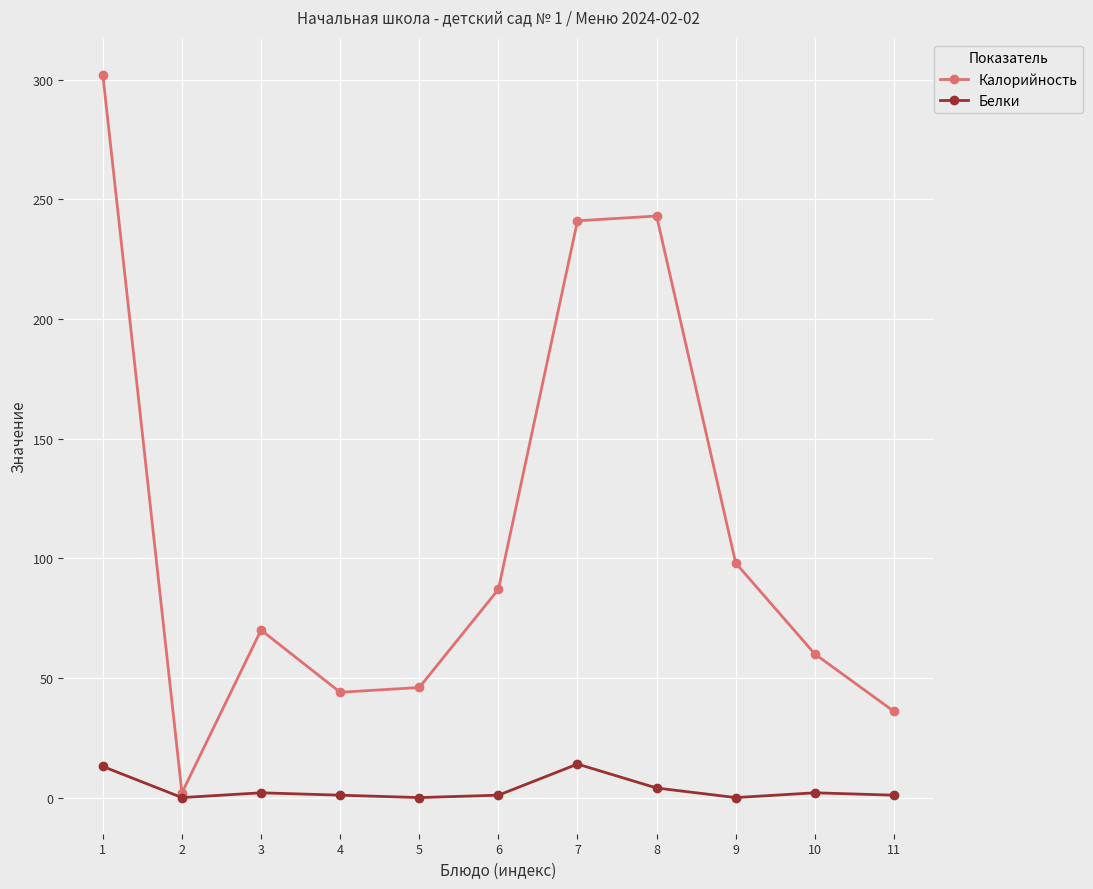

Count the number of data series in this chart.

2